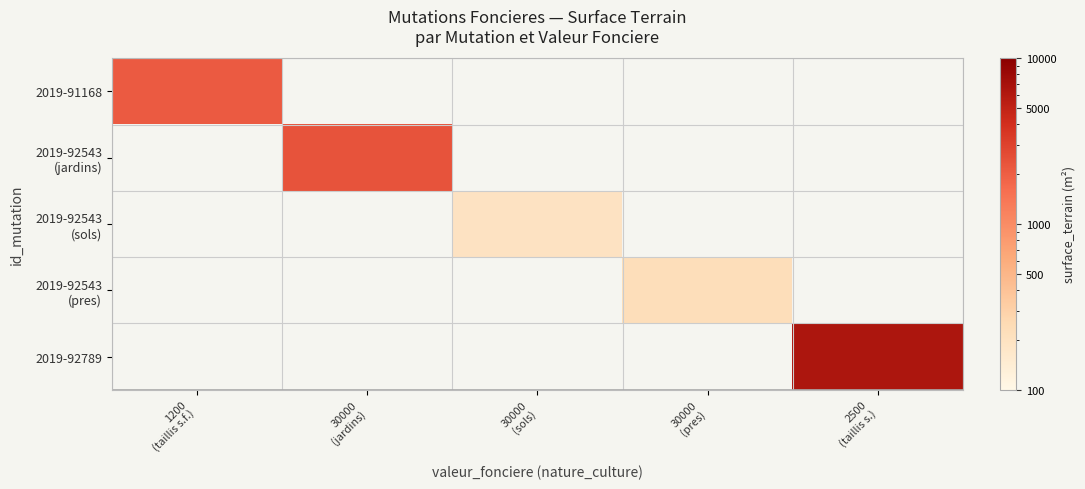

At which label is 2019-91168 closest to 2127?

1200 (taillis s.f.)